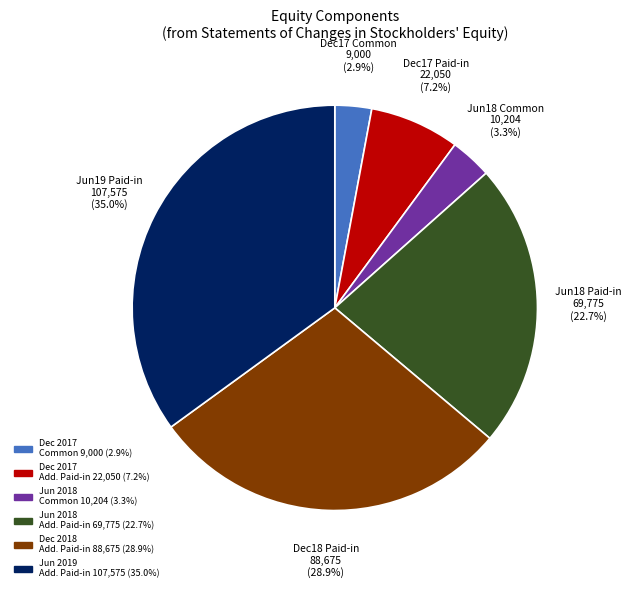

Is there a majority slice in this chart?

No